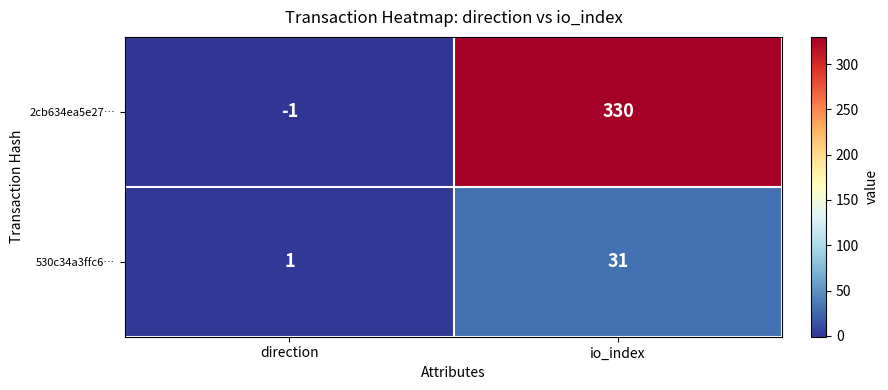

List the series in order of their peak value, highest first.

2cb634ea5e27…, 530c34a3ffc6…